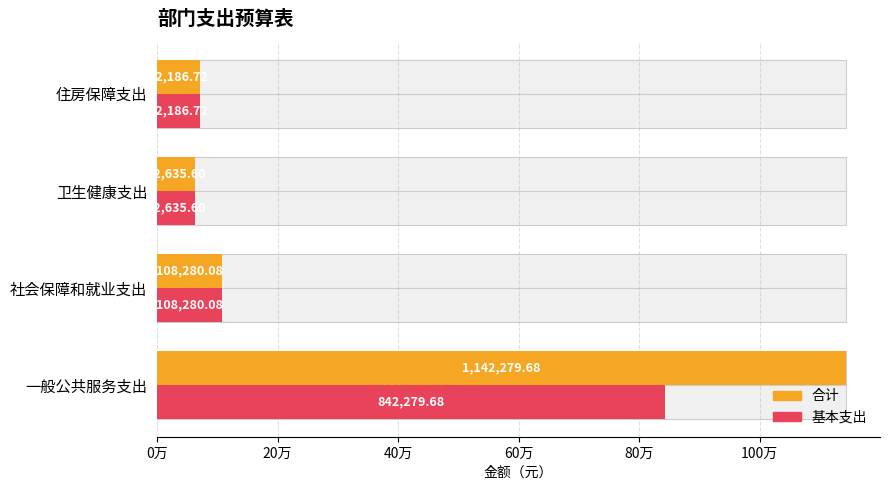

Which series has the widest spread of values?

合计